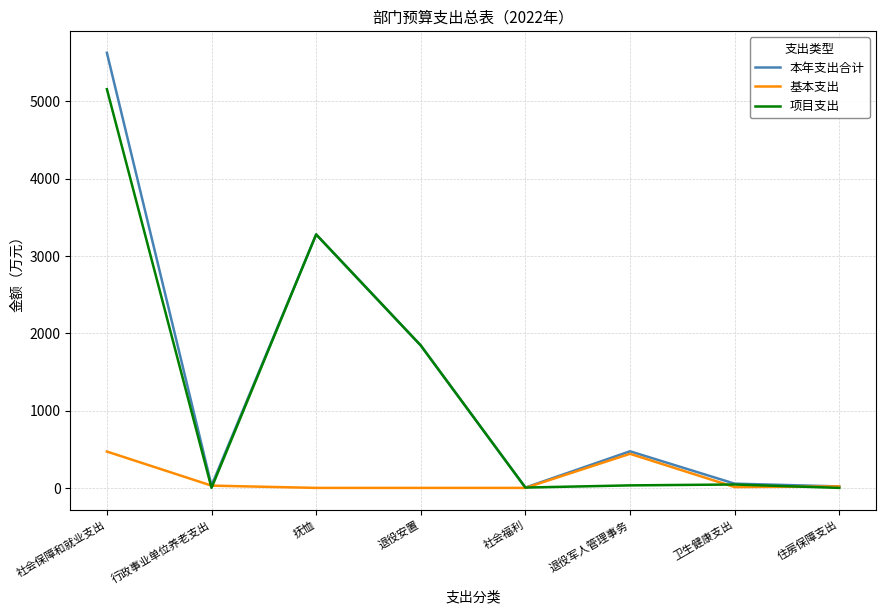

At how many categories does at least one series exceed 1166?

3